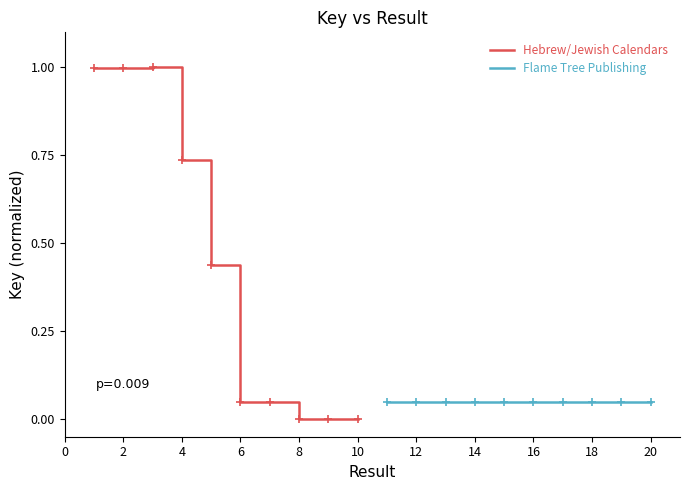

The value of Hebrew/Jewish Calendars at 2 is 1.0. True or false?

True